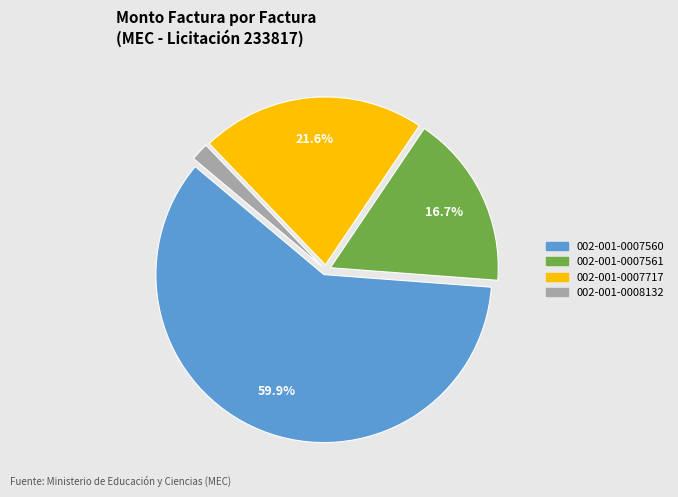

Rank the categories by value from highest to lowest.

002-001-0007560, 002-001-0007717, 002-001-0007561, 002-001-0008132